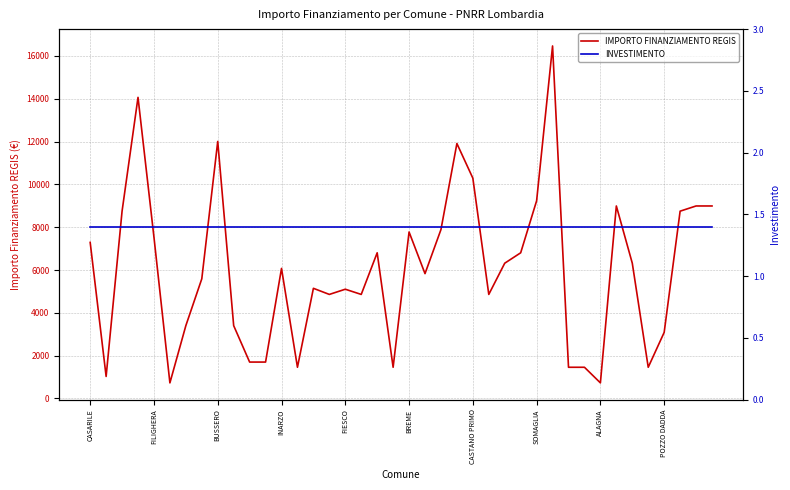

What position from the right is 30?

10